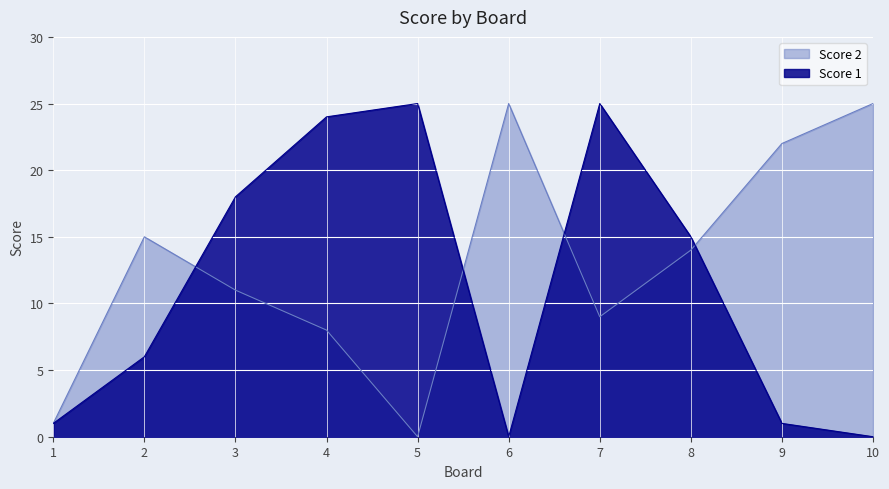

How many lines are shown in the chart?

2